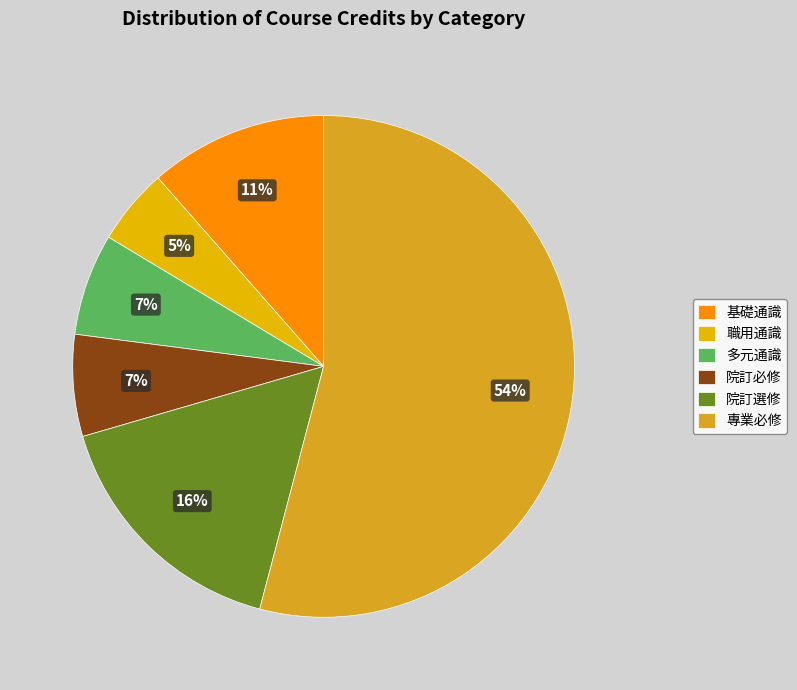

How many segments does this pie chart have?

6